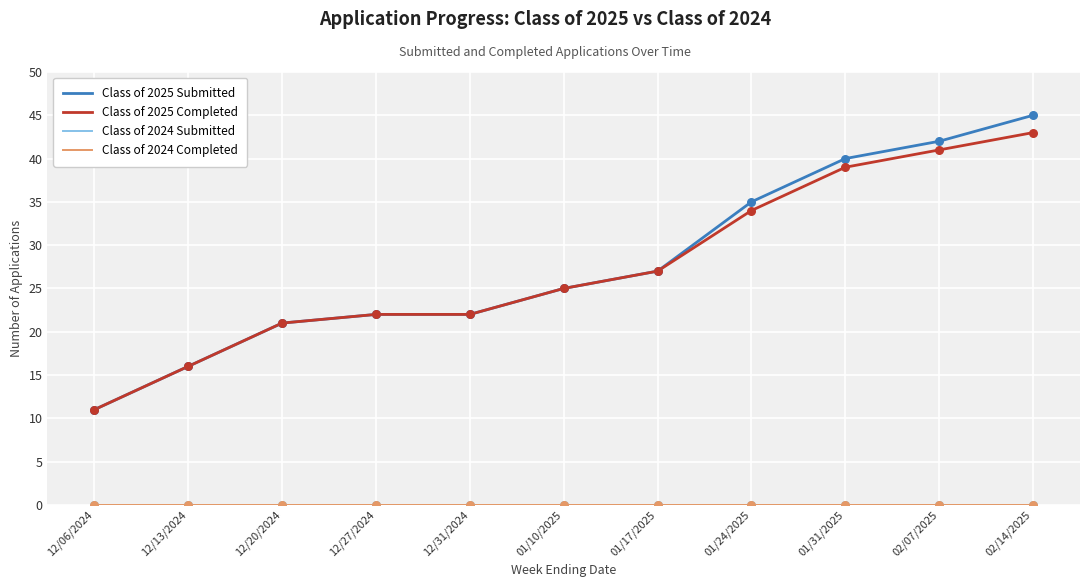

At which category is the sum across all series the highest?

02/14/2025